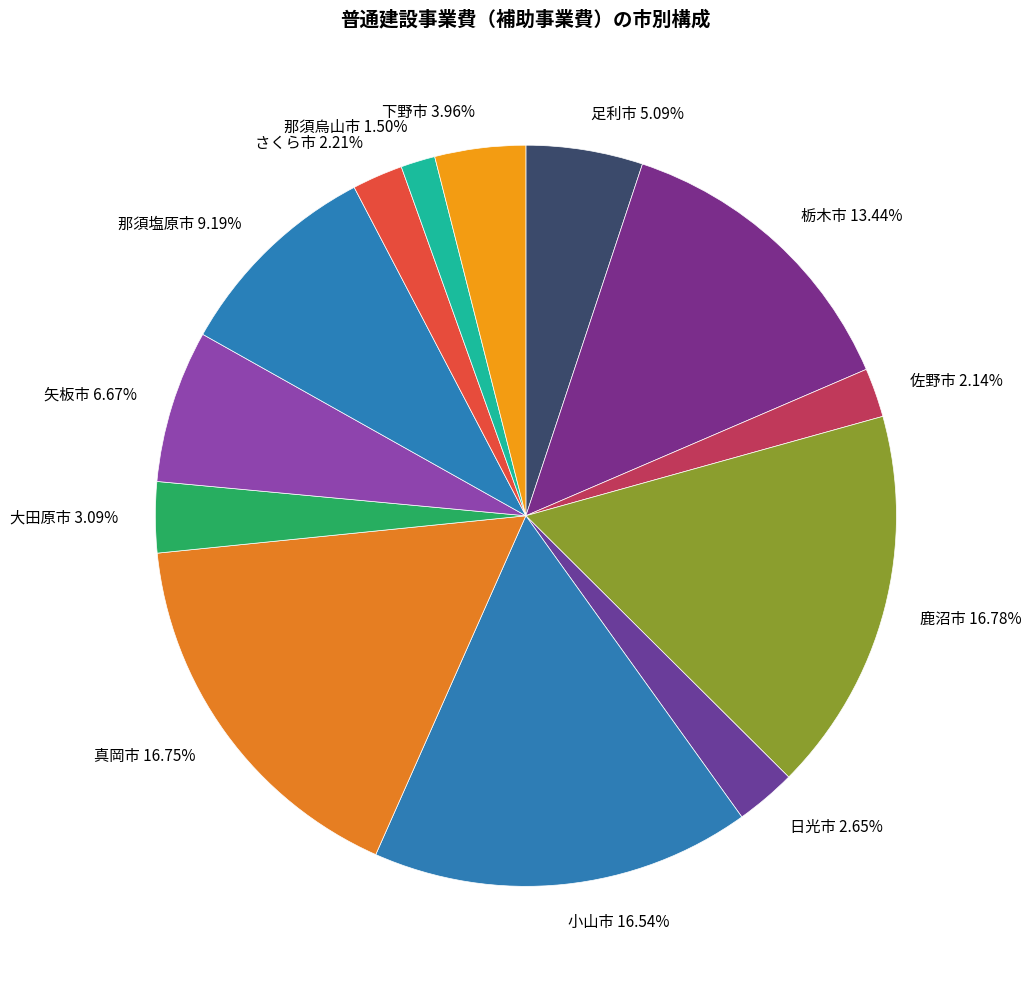

Is the sum of さくら市 2.21% and 真岡市 16.75% greater than half?

No